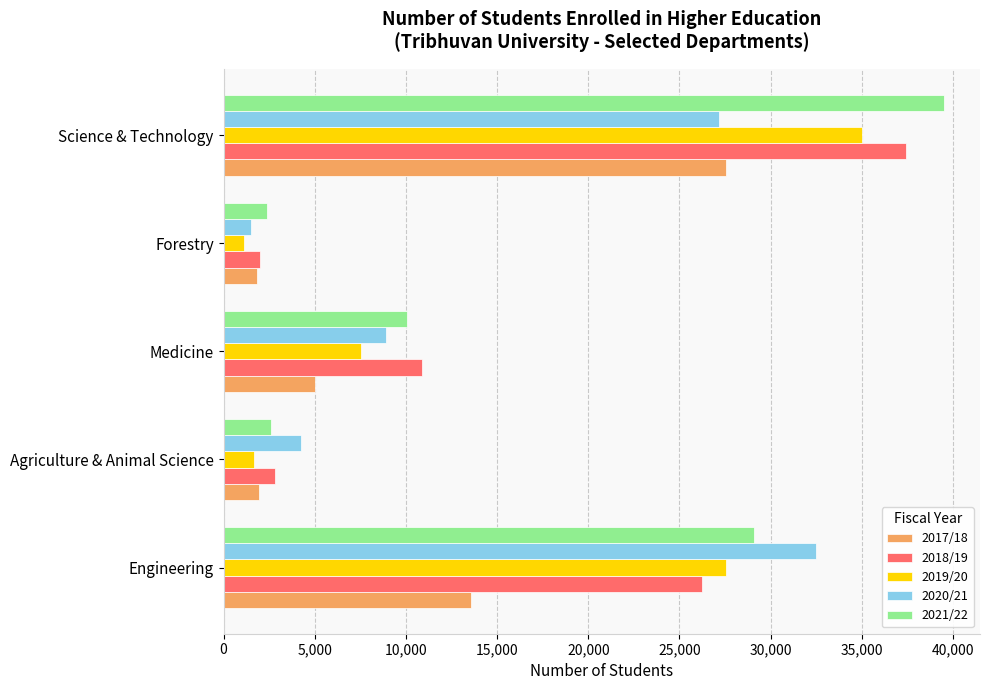

What is the difference between the maximum and minimum values in the 2017/18 series?

25739